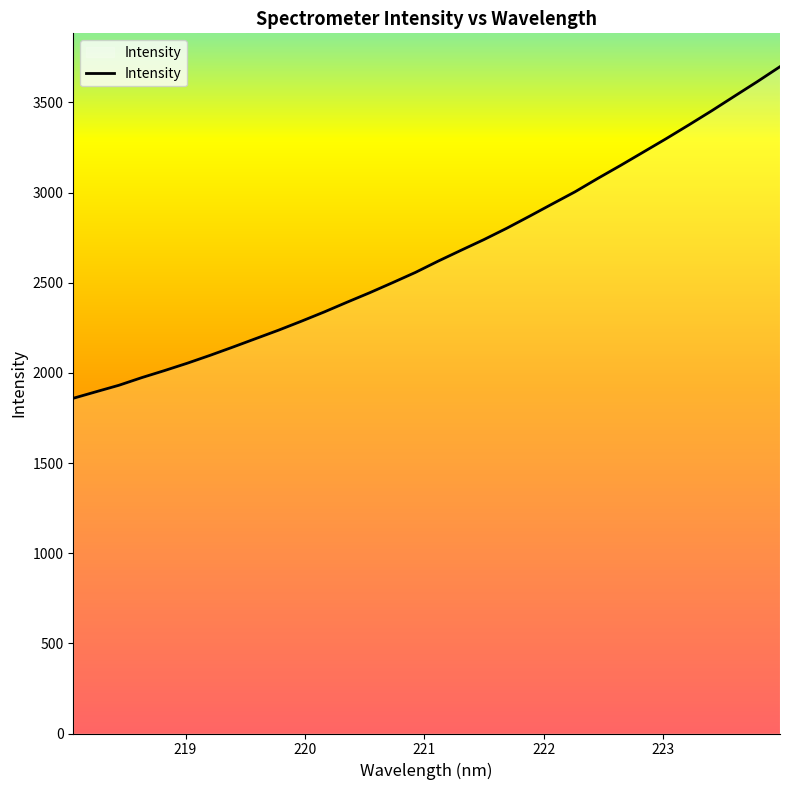

True or false: the data has more than 0 interior local peaks.

False